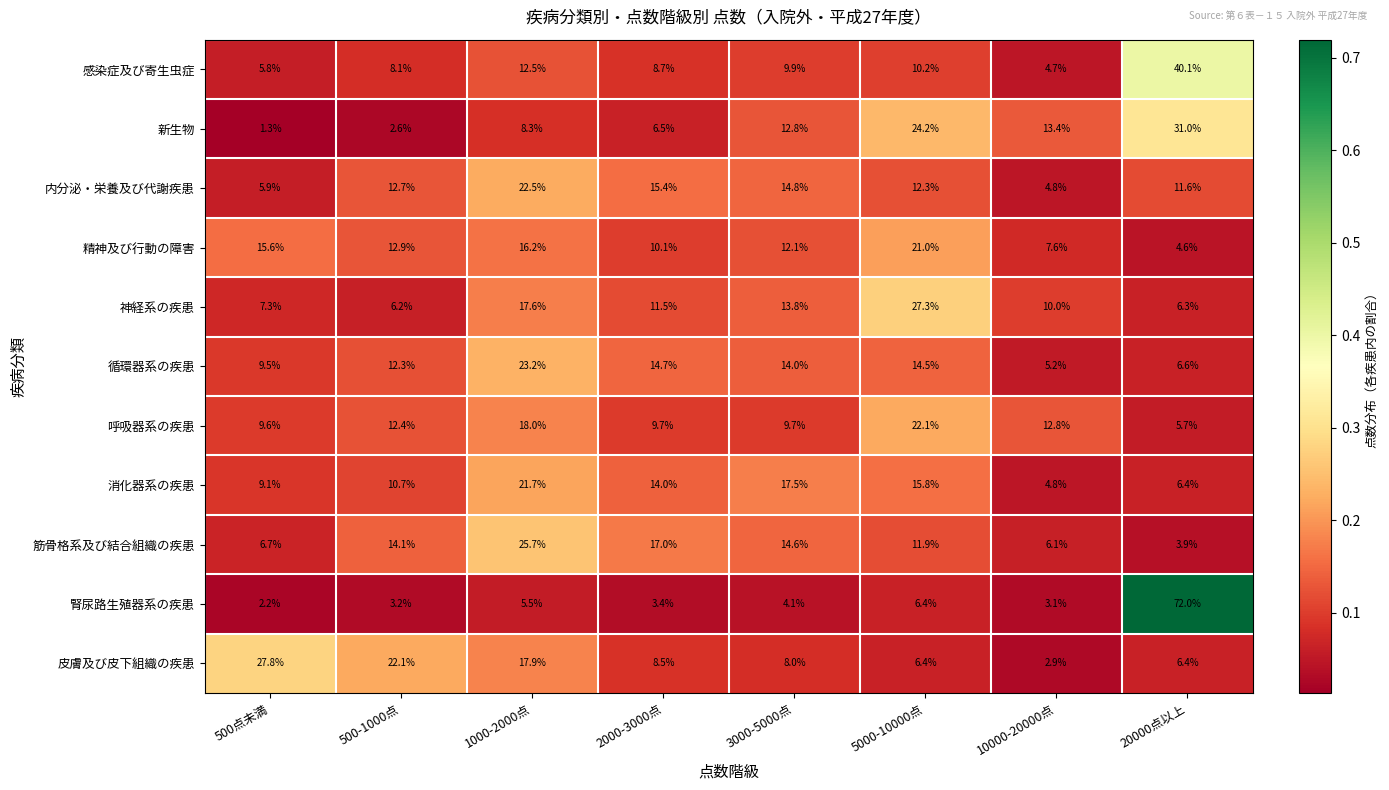

List the labels in order of 筋骨格系及び結合組織の疾患 value, smallest first.

20000点以上, 10000-20000点, 500点未満, 5000-10000点, 500-1000点, 3000-5000点, 2000-3000点, 1000-2000点